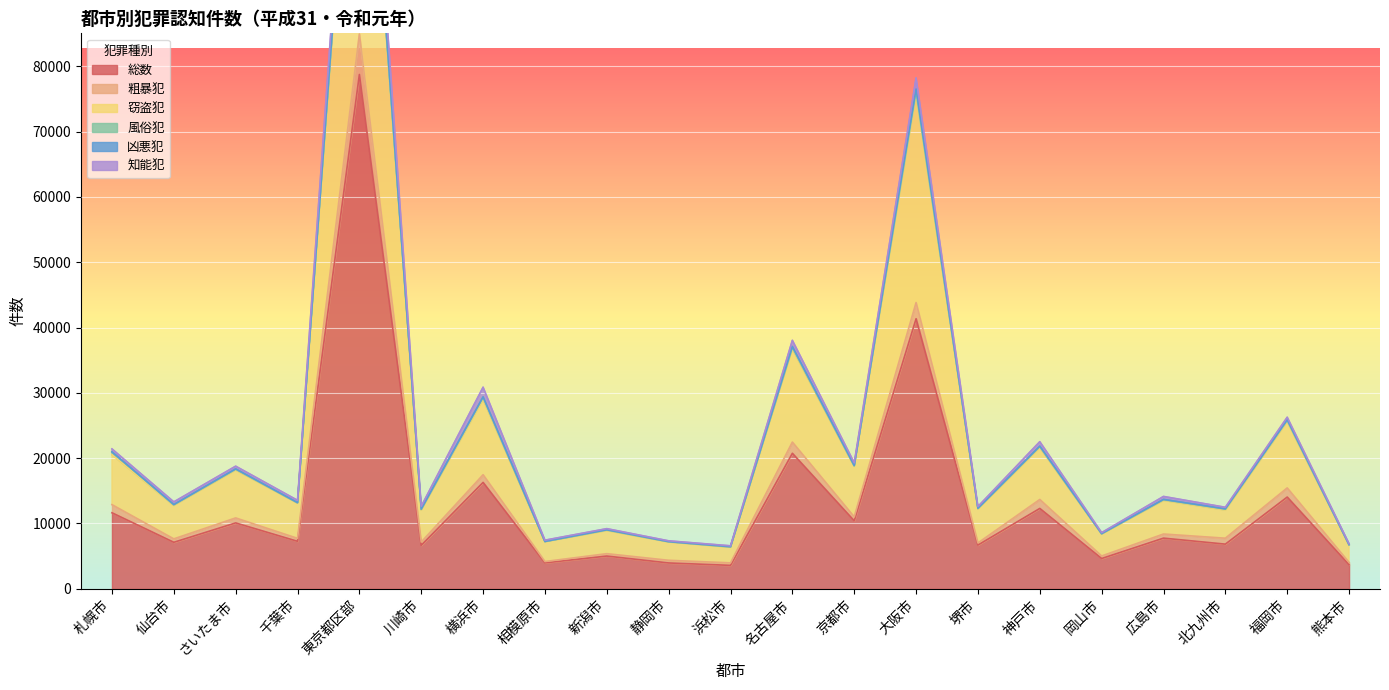

At which category is the sum across all series the highest?

東京都区部